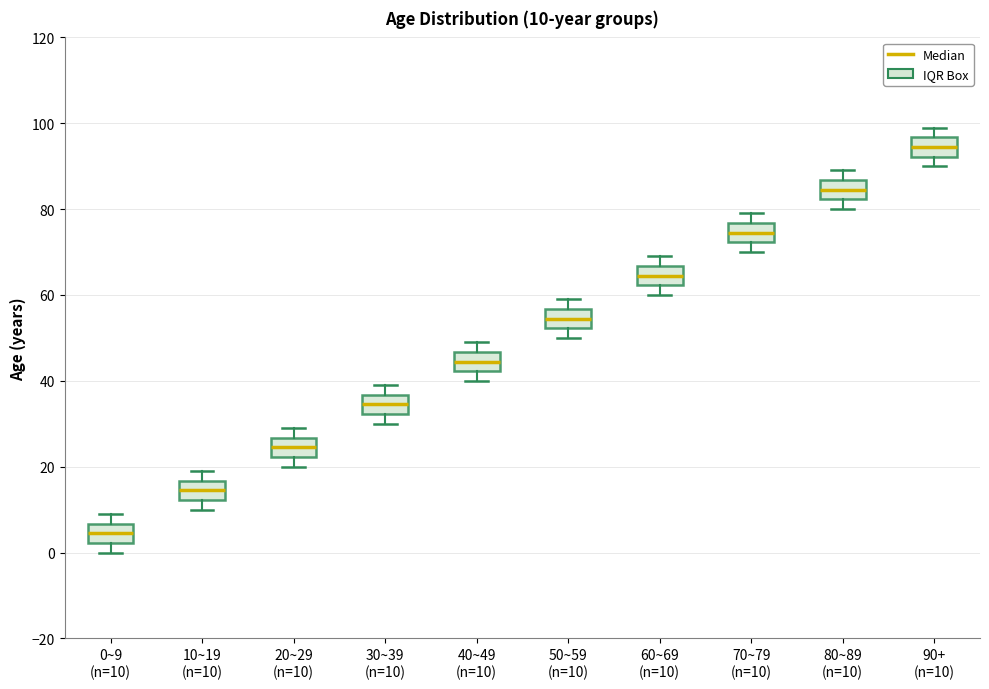

Which box has the lowest median line?

0~9 (n=10)